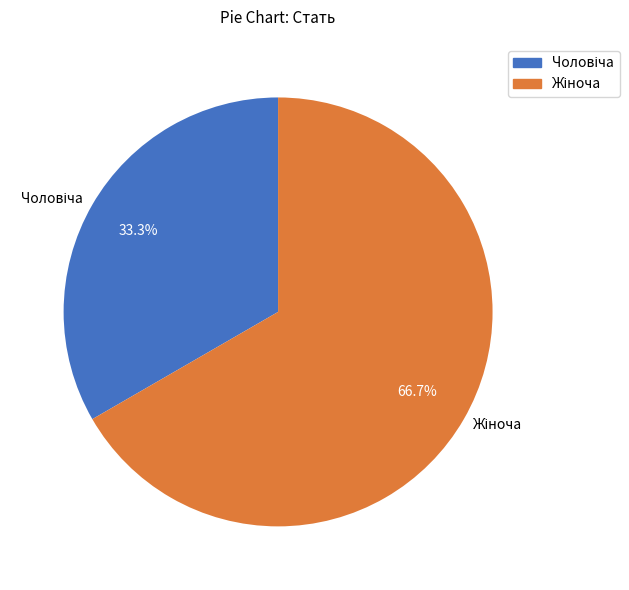

How many slices are in this pie chart?

2